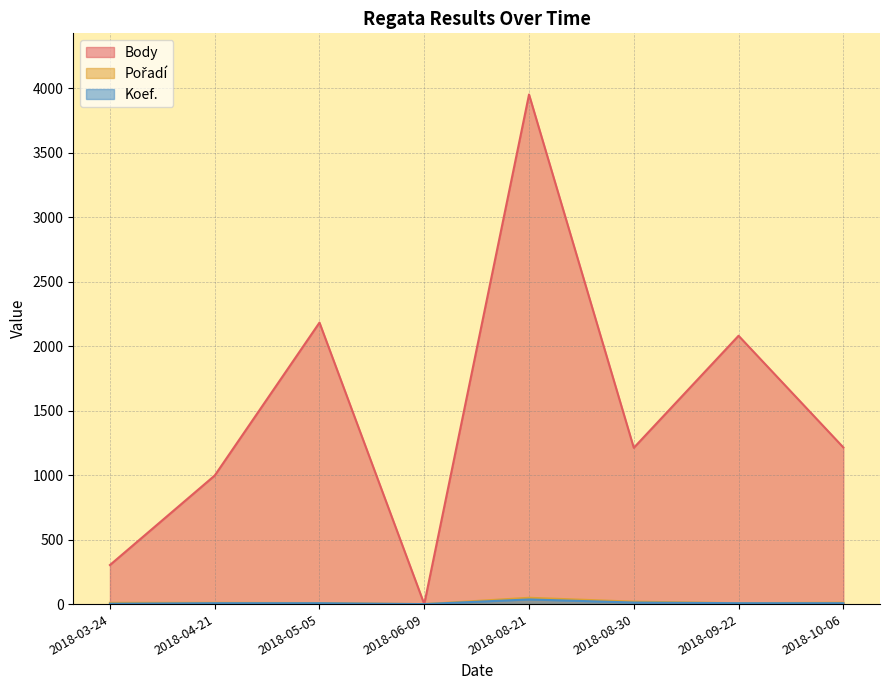

What is the difference between the highest and lowest values at 2018-08-30?

1200